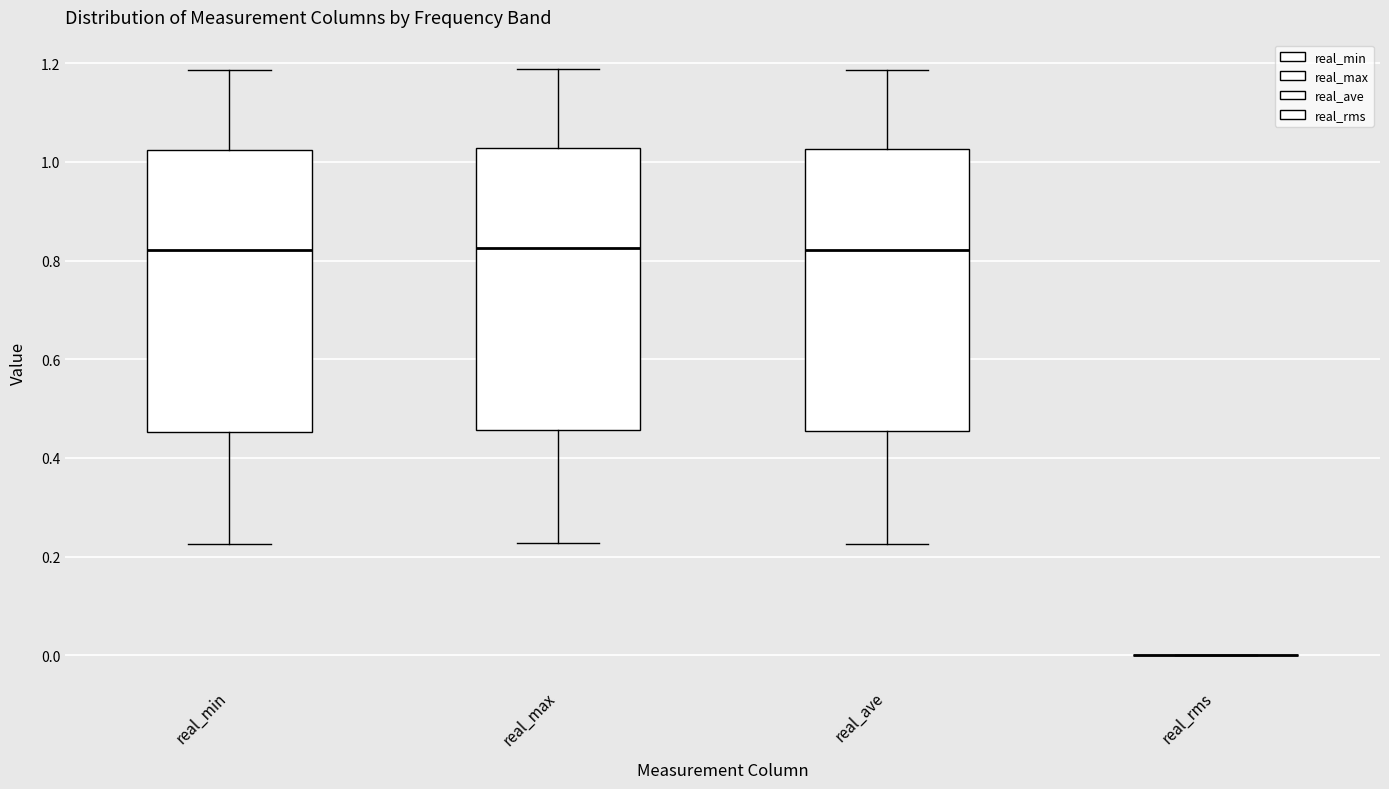

Reading left to right, read every box against the y-axis: the position of its median line, the range the box covers, and the ends of its whiskers. The values are not printed on the chart, so give them approximately, as read against the axis.

real_min: median 0.82, box 0.46 to 1.02, whiskers 0.22 to 1.18
real_max: median 0.82, box 0.46 to 1.02, whiskers 0.22 to 1.18
real_ave: median 0.82, box 0.46 to 1.02, whiskers 0.22 to 1.18
real_rms: box collapsed to a line at 0.00, whiskers 0.00 to 0.00